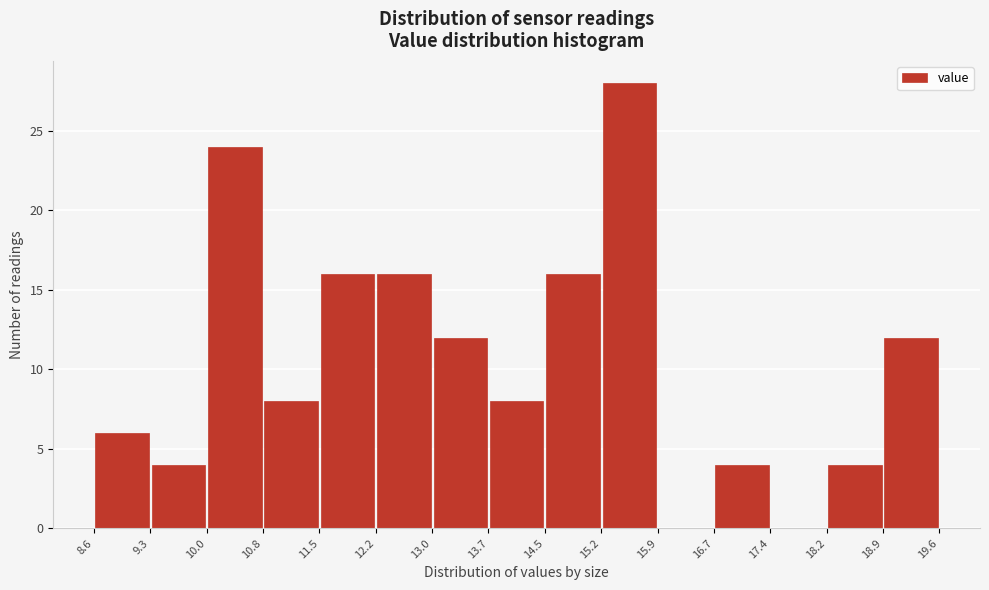

Reading left to right, transcribe this chart: for each bar, give the range it covers on the x-axis and its height. The values are not printed on the chart, so give them approximately, as read against the axis.

8.6 to 9.3: 6
9.3 to 10.0: 4
10.0 to 10.8: 24
10.8 to 11.5: 8
11.5 to 12.2: 16
12.2 to 13.0: 16
13.0 to 13.7: 12
13.7 to 14.5: 8
14.5 to 15.2: 16
15.2 to 15.9: 28
15.9 to 16.7: 0
16.7 to 17.4: 4
17.4 to 18.2: 0
18.2 to 18.9: 4
18.9 to 19.6: 12